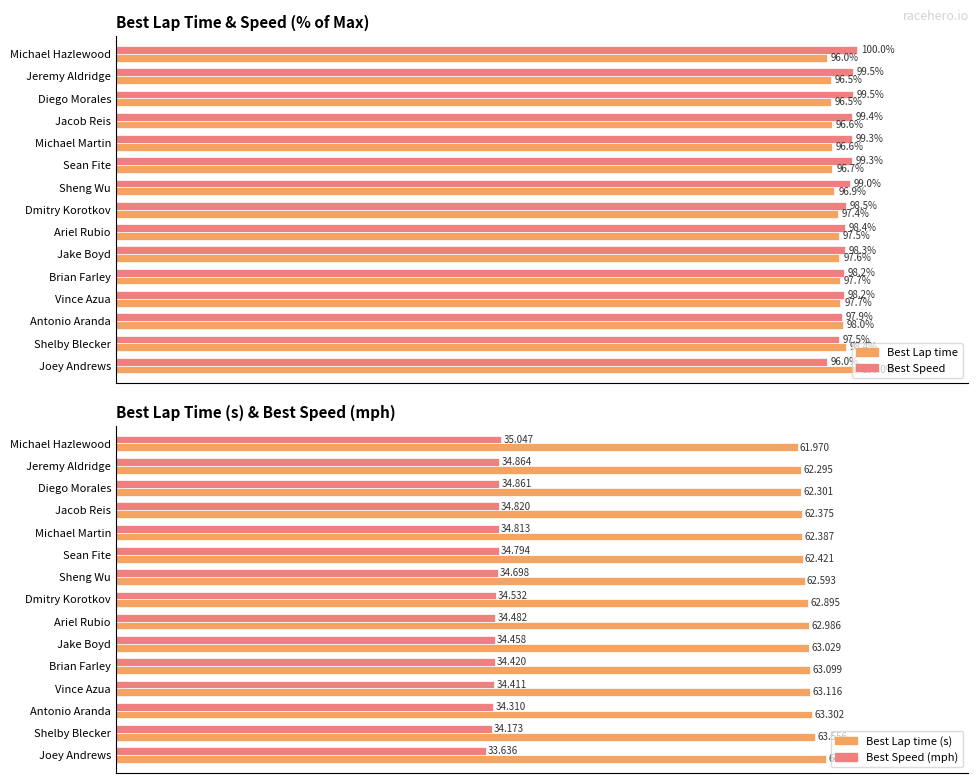

What is the difference between the Best Lap time (s) values at Ariel Rubio and Michael Hazlewood?

1.0